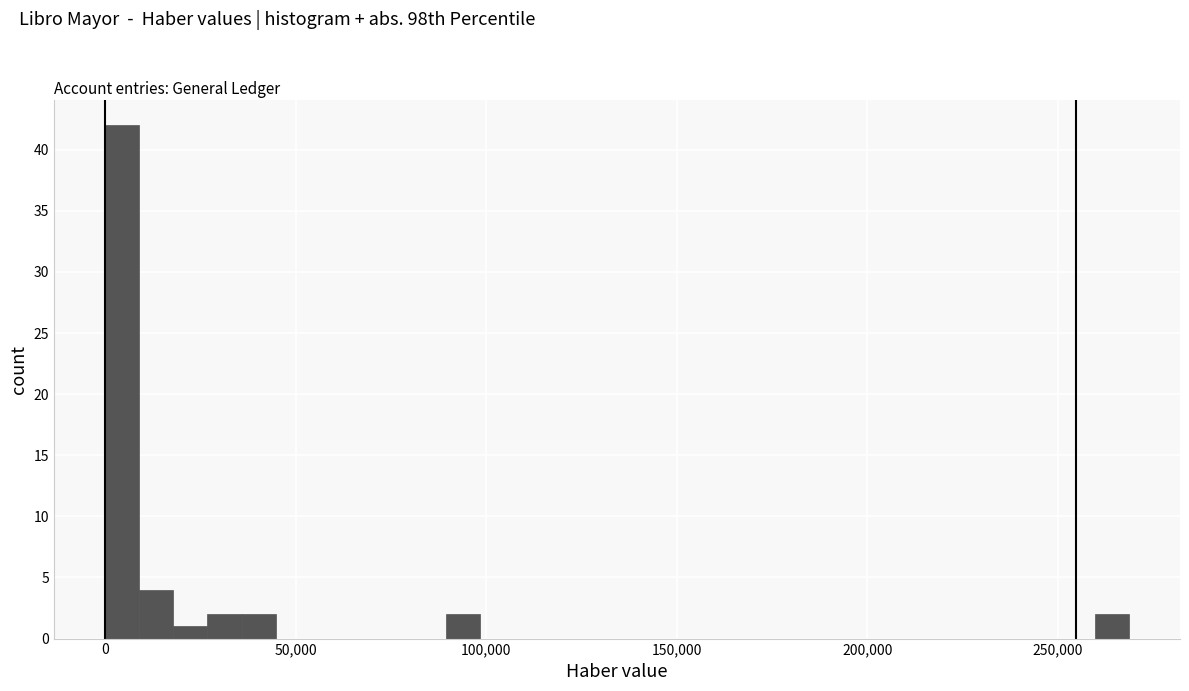

Read against the x-axis, roughly where is the centre of the tallest bar?

5000